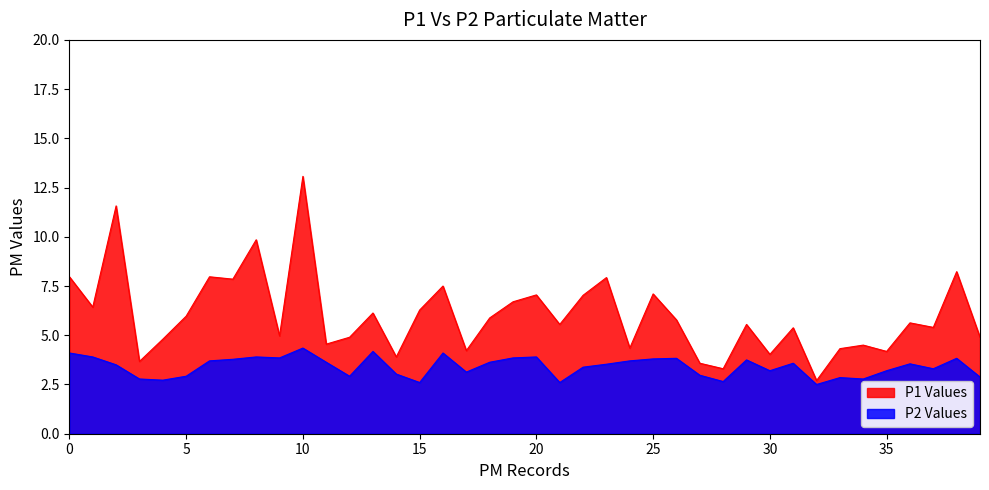

In P1 Values (line), how many points are higher than both neighbors (excluding endpoints)?

14